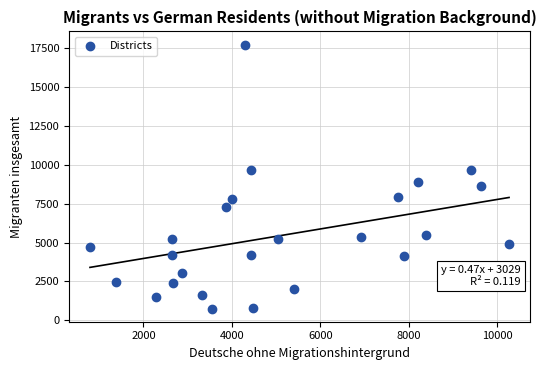

What is the range of X values (max minus min)?

9478